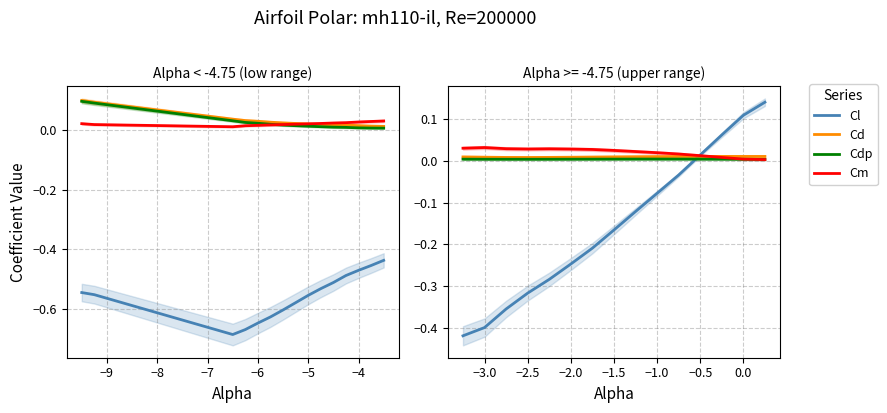

Between 9 and −10, which is larger?

9